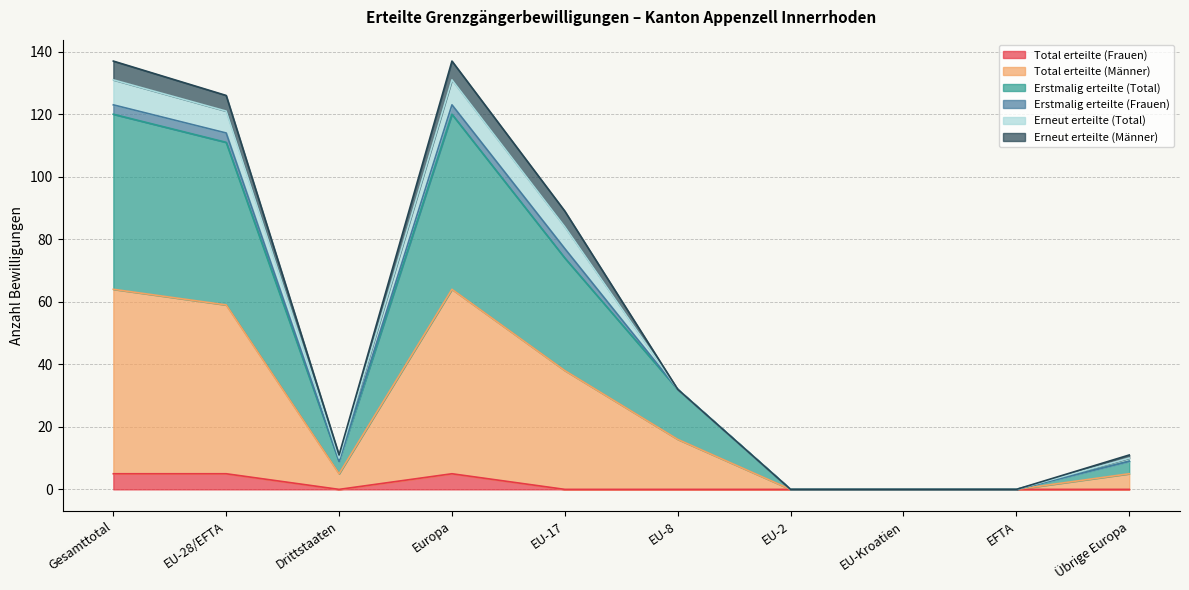

Rank the categories by Total erteilte (Männer) value from lowest to highest.

EU-2, EU-Kroatien, EFTA, Drittstaaten, Übrige Europa, EU-8, EU-17, EU-28/EFTA, Gesamttotal, Europa